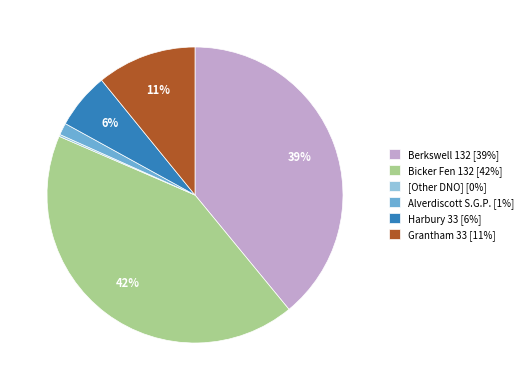

The Grantham 33 slice represents 1% of the pie. True or false?

False